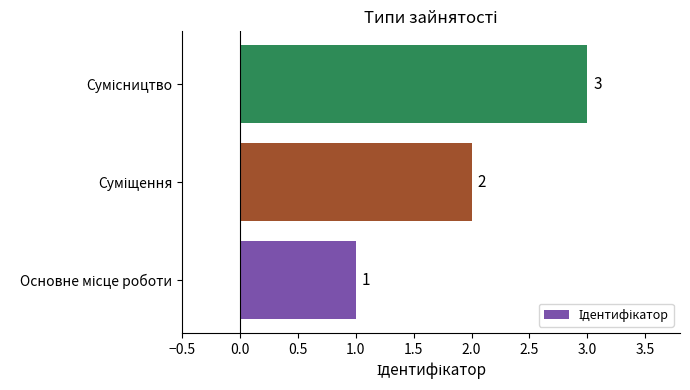

What is the maximum value shown in the chart?

3